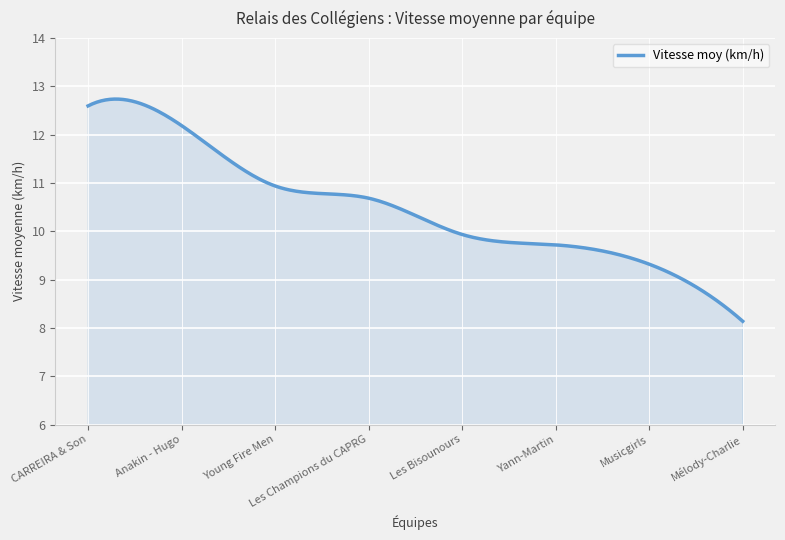

True or false: there are more than 0 points higher than both neighbors.

True